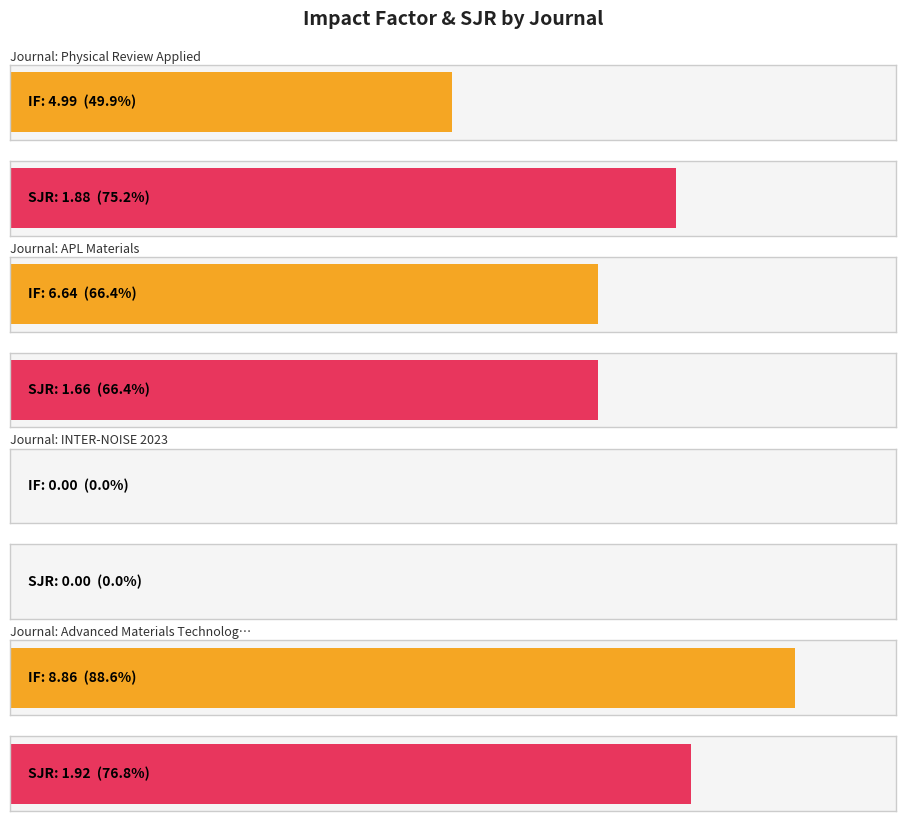

At which category is the sum across all series the highest?

Advanced Materials Technologies